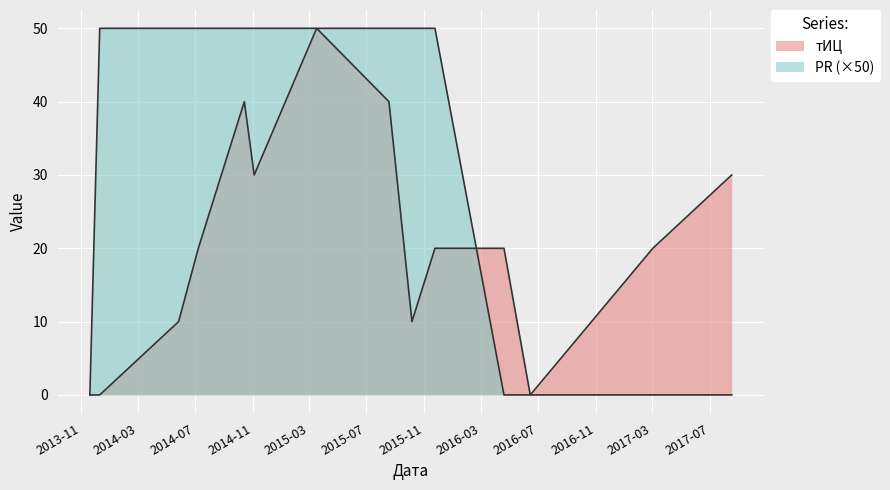

The value of тИЦ at 2016-04-19 is 20. True or false?

True